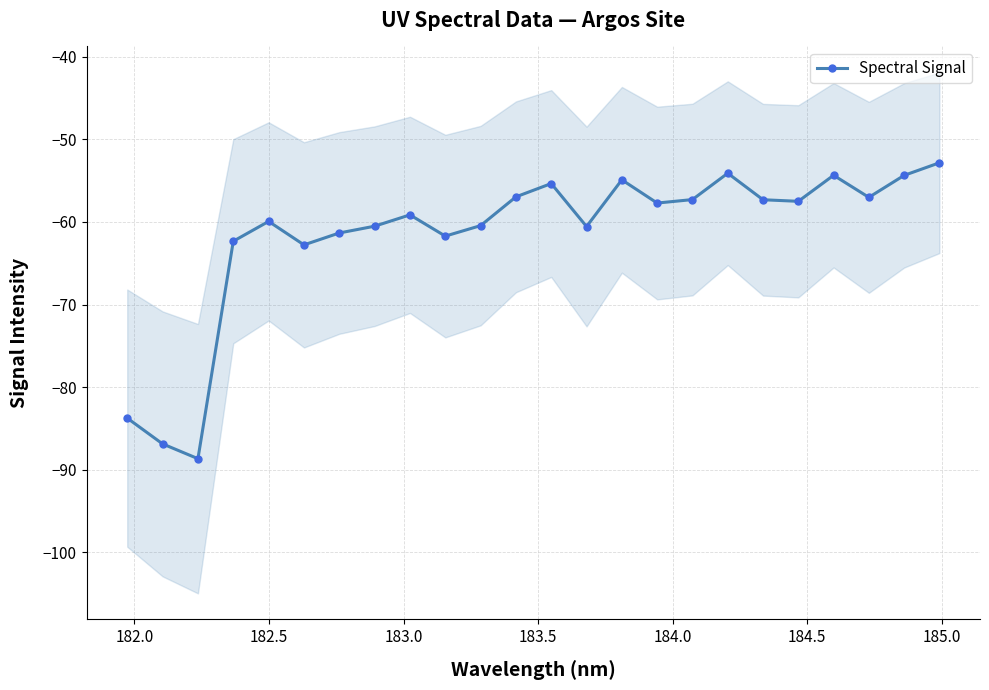

What is the value of the Spectral Signal point at the 12th from the left?

-57.0